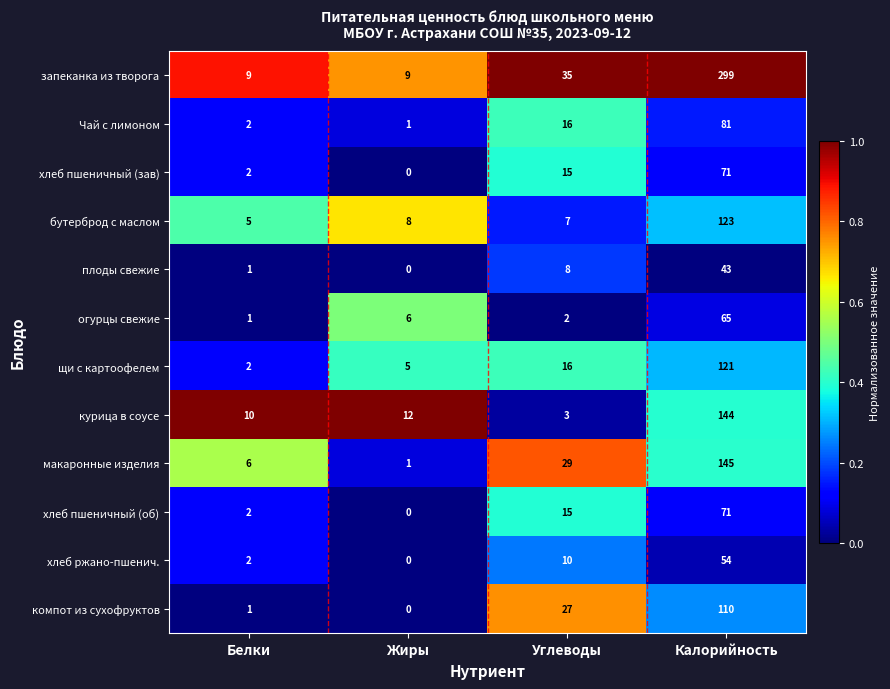

What is the total value across all series at Углеводы?

183